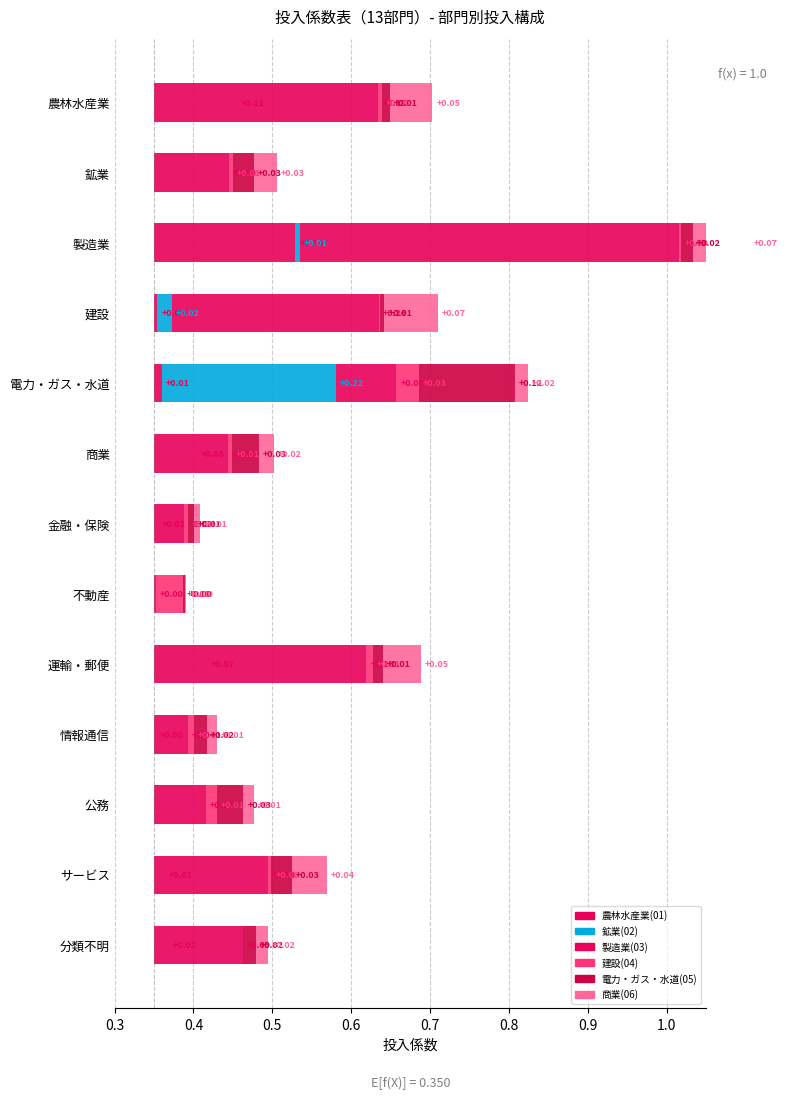

What is the value of the 鉱業(02) bar at the 5th from the left?

0.2